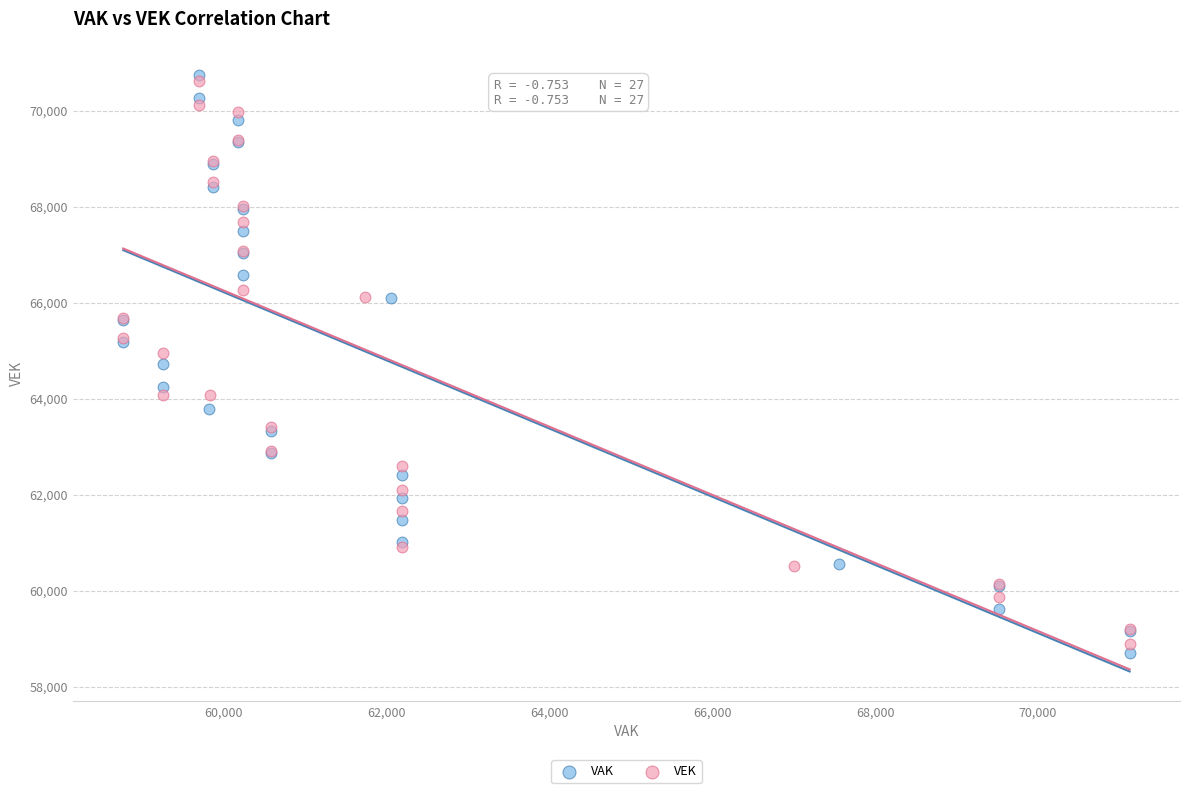

What are all the series names shown in the legend?

VAK, VEK